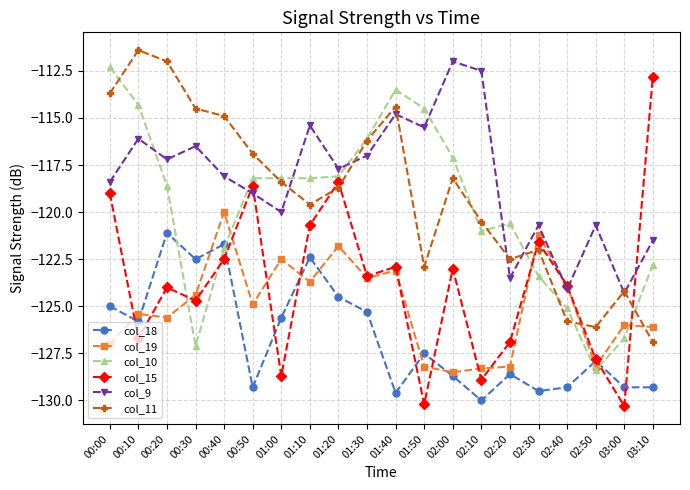

What is the label of the 12th point from the left?

01:50